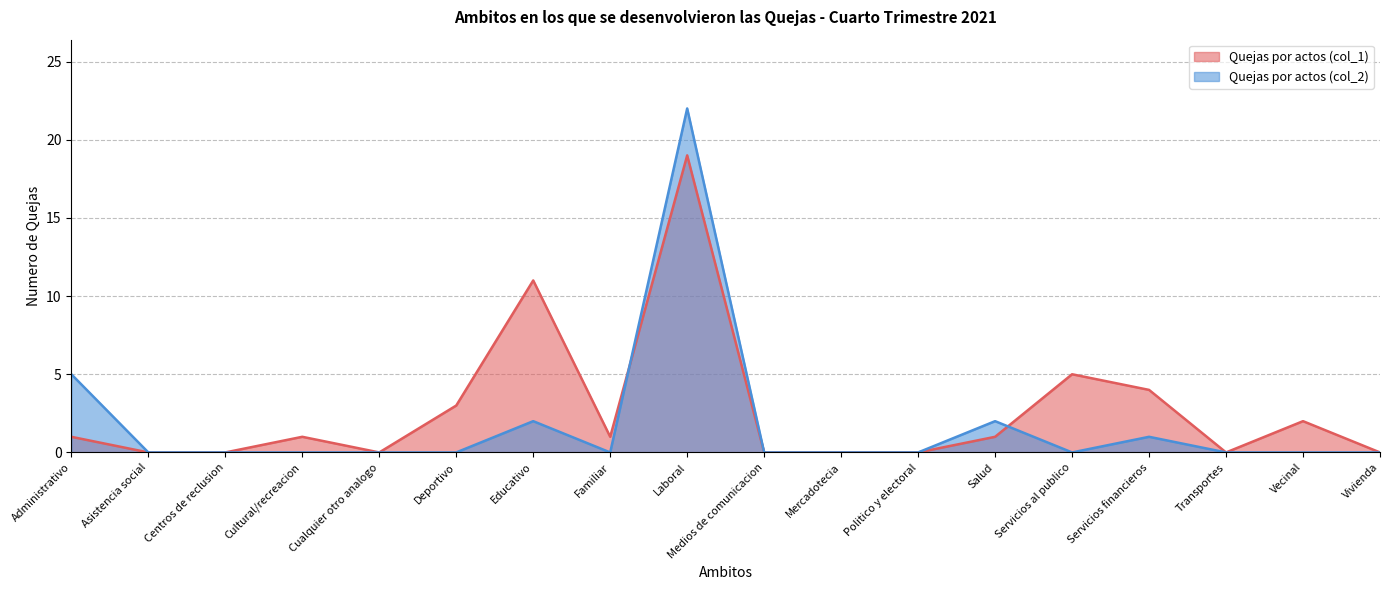

What position from the left is Servicios financieros?

15